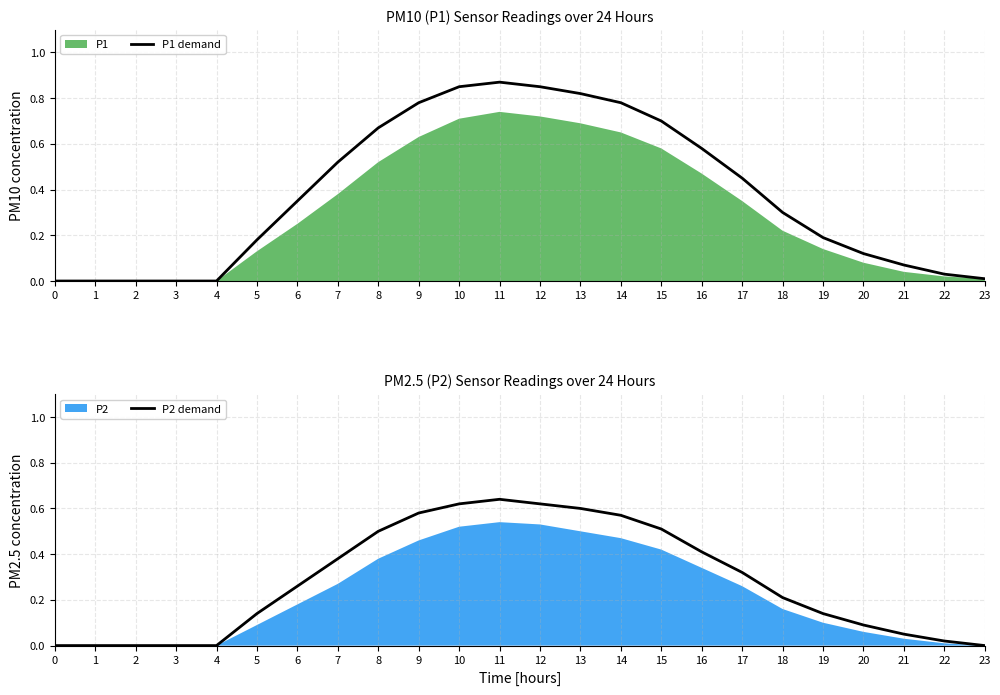

List the labels in order of P2 demand value, smallest first.

0, 1, 2, 3, 4, 23, 22, 21, 20, 5, 19, 18, 6, 17, 7, 16, 8, 15, 14, 9, 13, 10, 12, 11